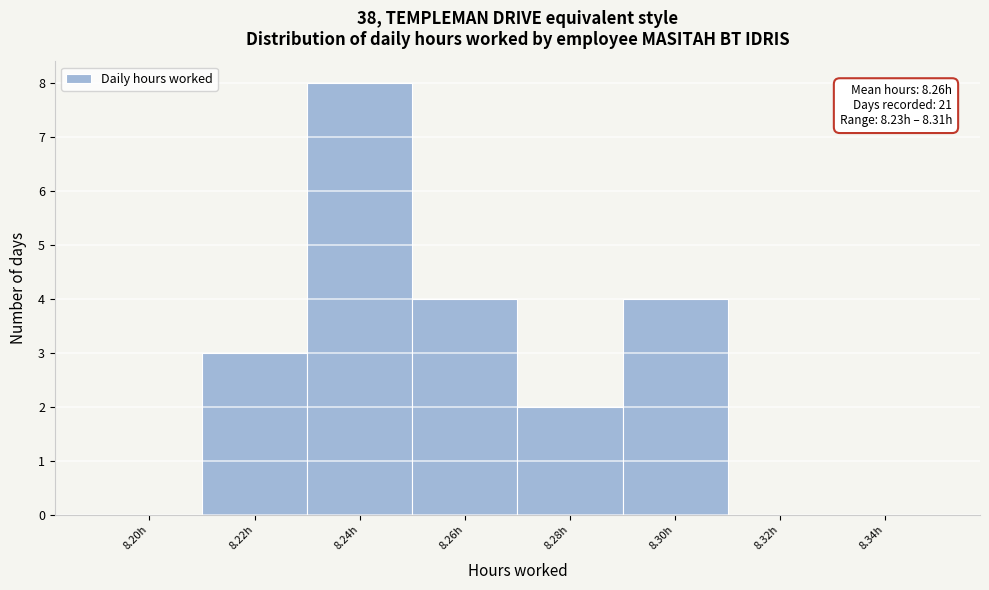

Reading left to right, what are all the values shown in this chart?

8.20h=0	8.22h=3	8.24h=8	8.26h=4	8.28h=2	8.30h=4	8.32h=0	8.34h=0